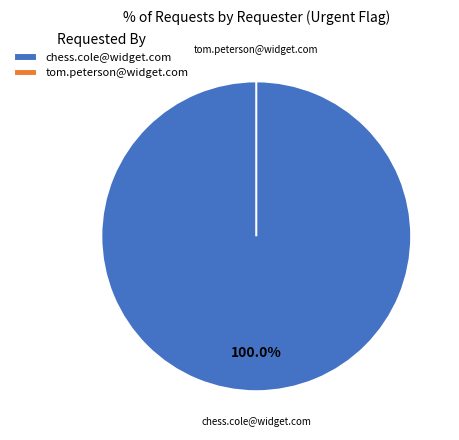

Count the number of slices in the pie.

2